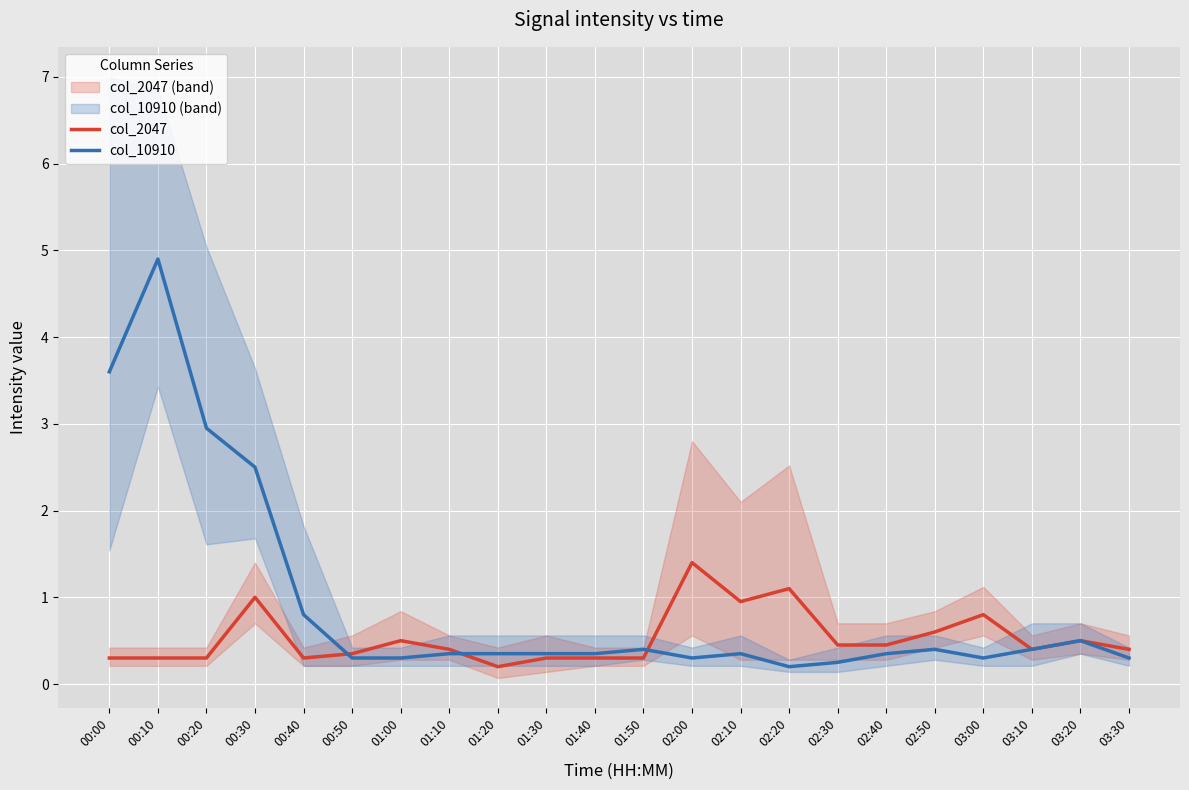

At which category is the sum across all series the highest?

00:10